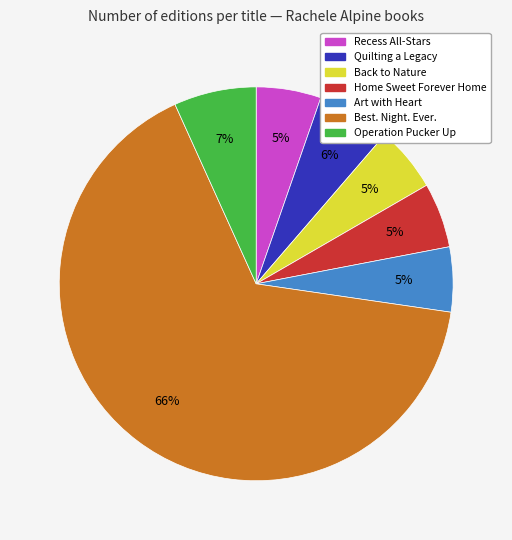

Between Home Sweet Forever Home and Best. Night. Ever., which is larger?

Best. Night. Ever.